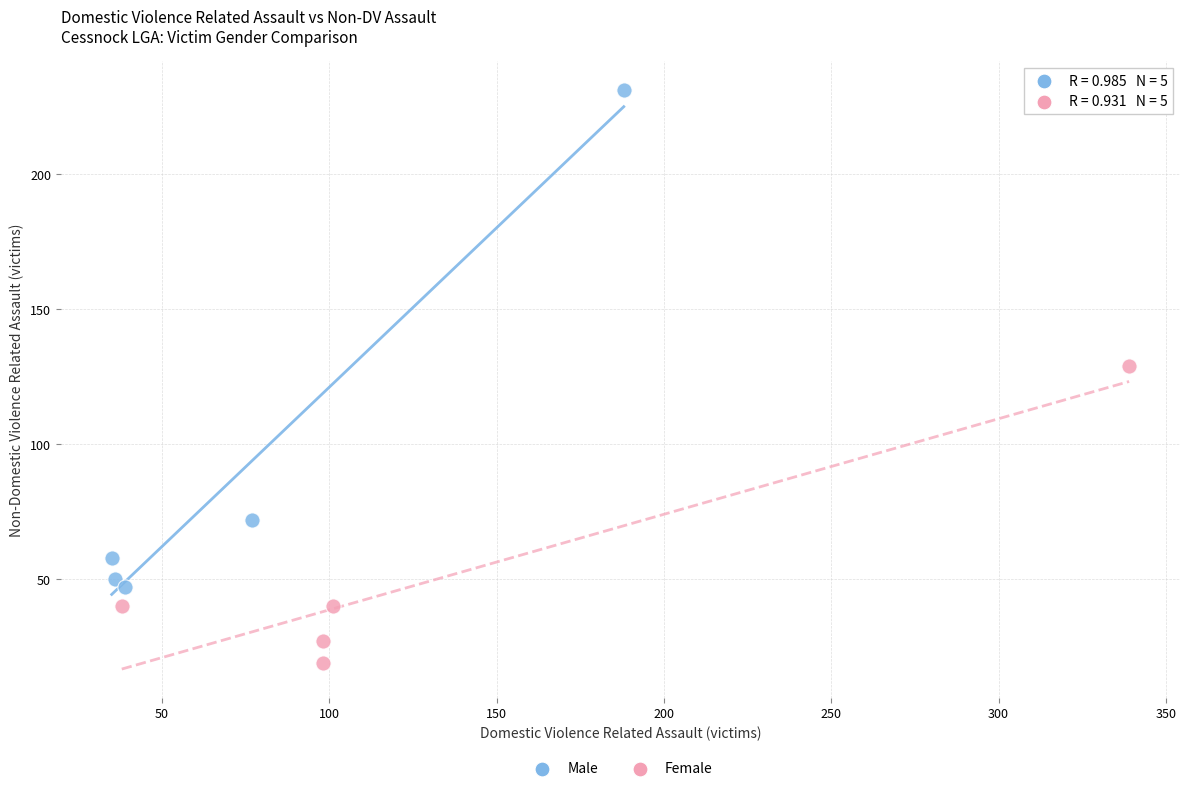

Which series has the largest Y range (max minus min)?

Male